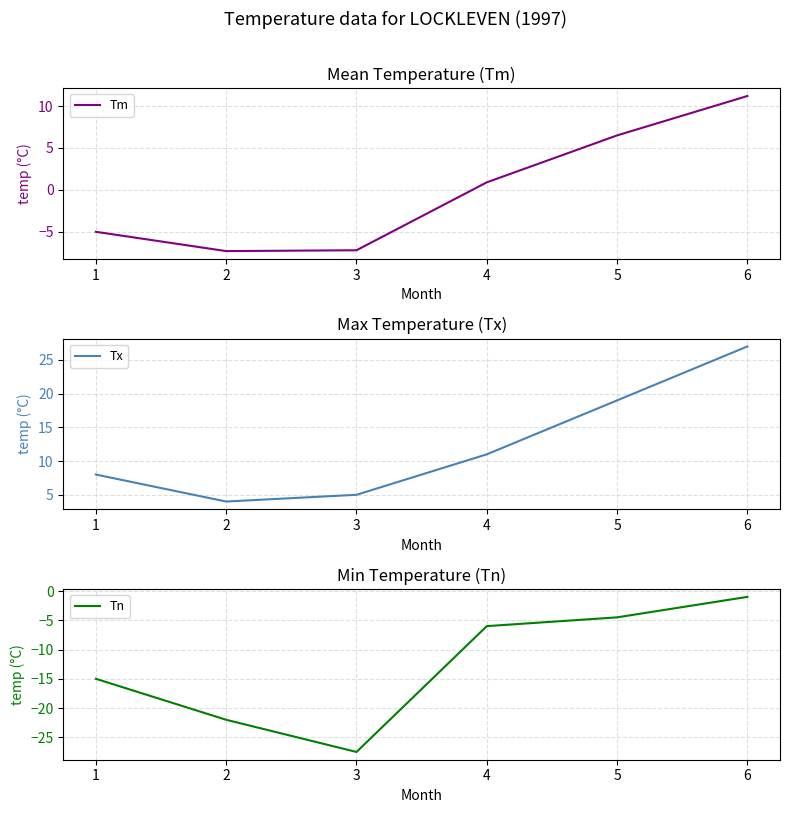

What is the maximum value for Tm?

11.2